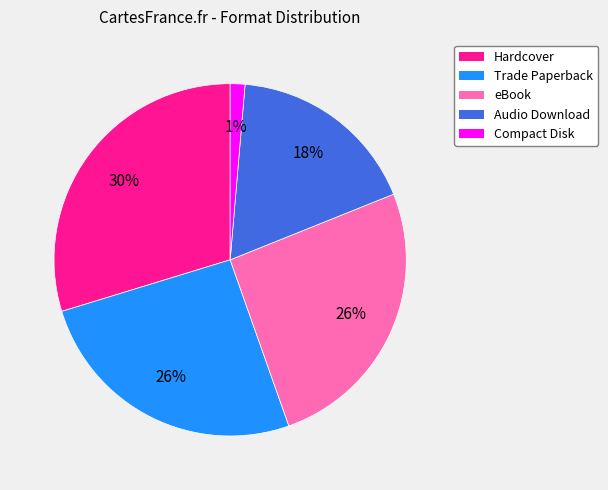

To the nearest percent, what is the average slice percentage?

20%